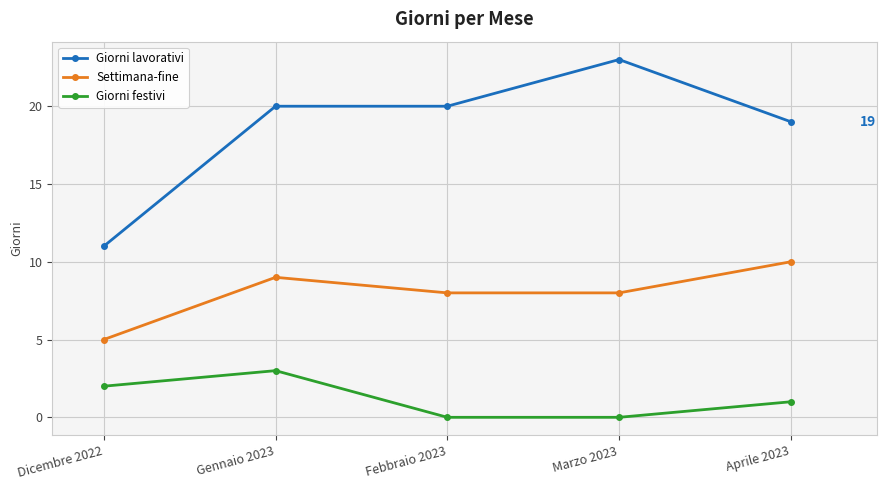

Rank the series at Gennaio 2023 from lowest to highest value.

Giorni festivi, Settimana-fine, Giorni lavorativi